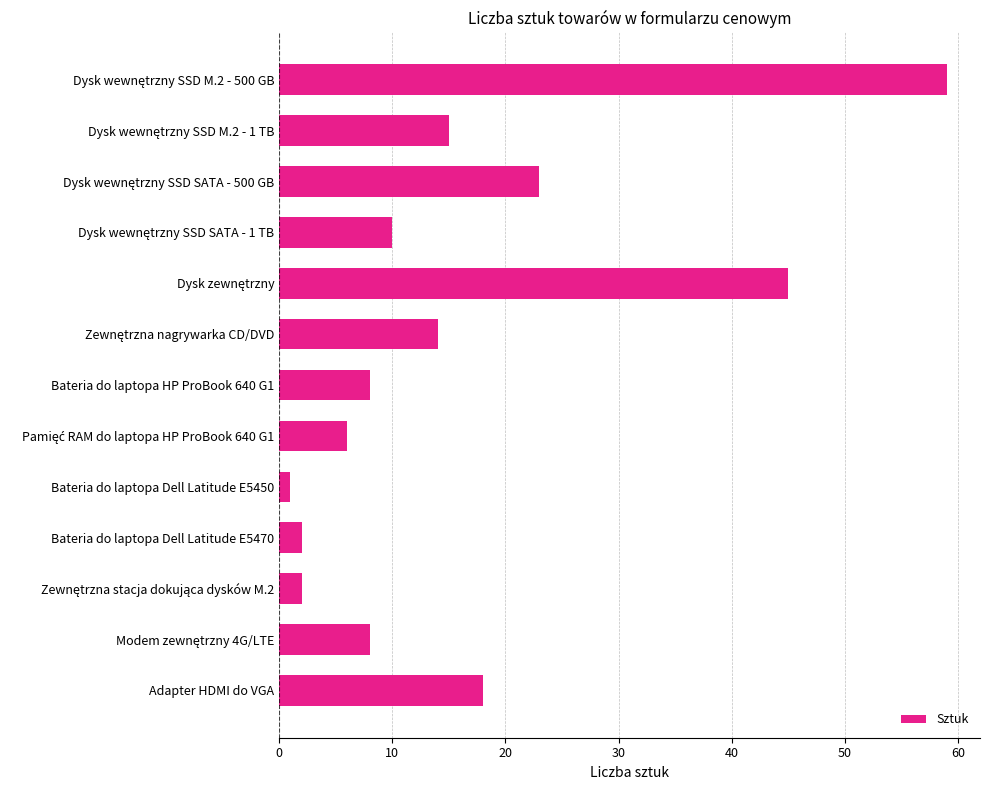

What is the greatest value displayed?

59